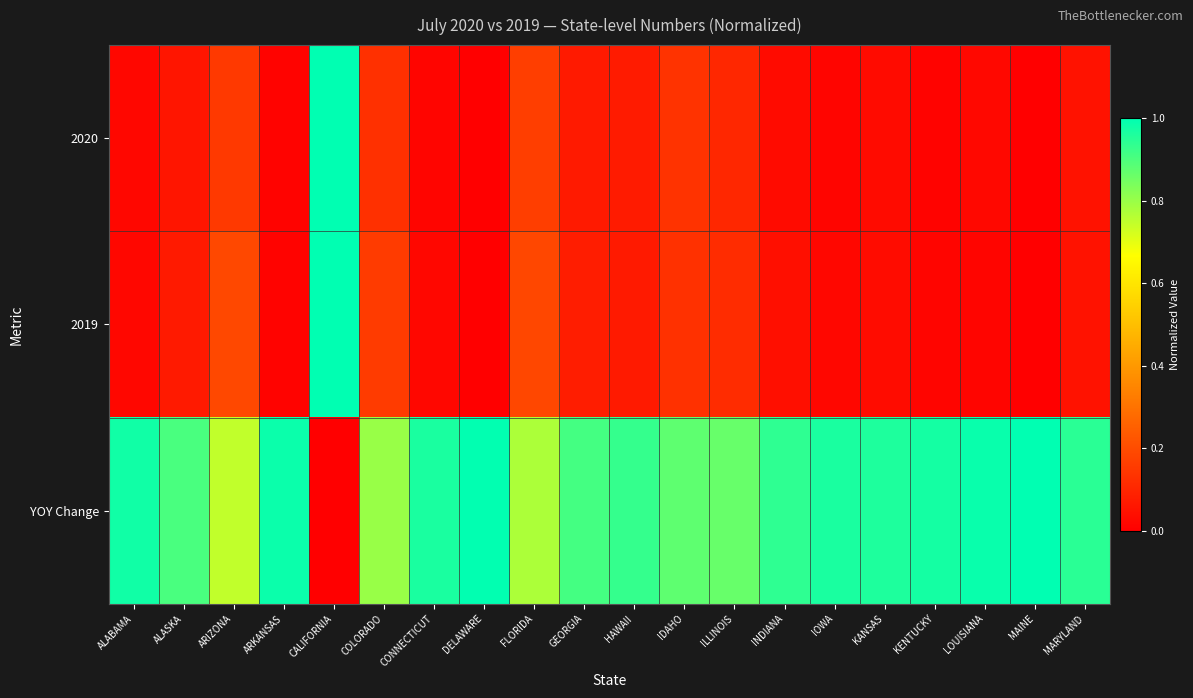

What is the total value across all series at GEORGIA?

1.1